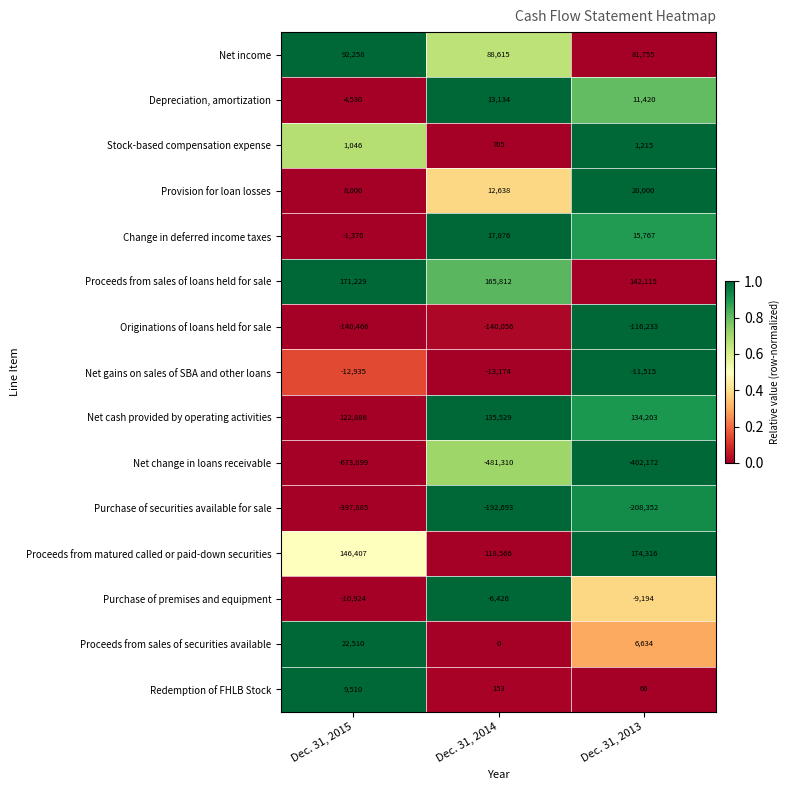

Count the Proceeds from sales of loans held for sale values in the range 142115 to 171229.

3